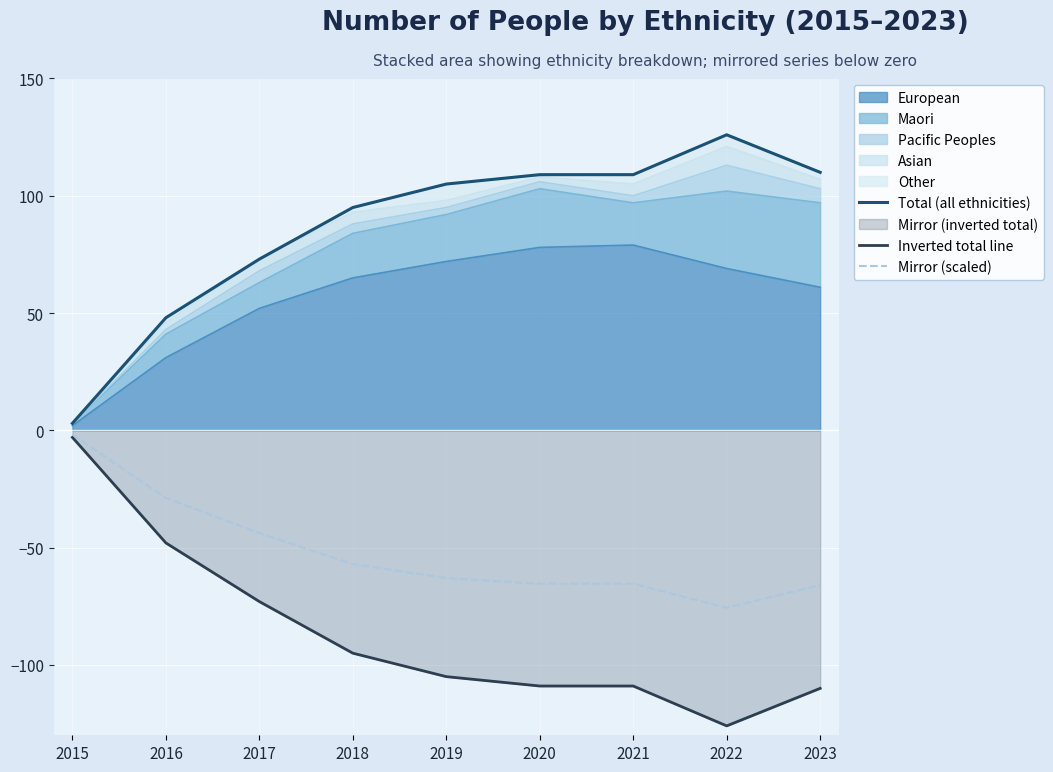

How many values in the Mirror (scaled) series exceed -63?

4